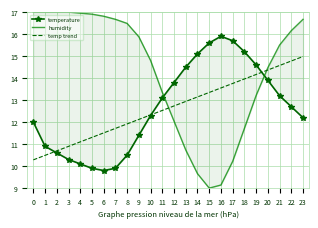

What are all the series names shown in the legend?

temperature, humidity, temp trend